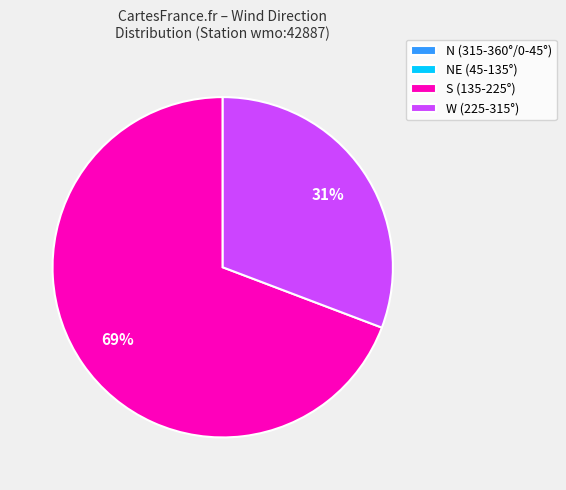

Is it true that W (225-315°) is 31% of the pie?

True